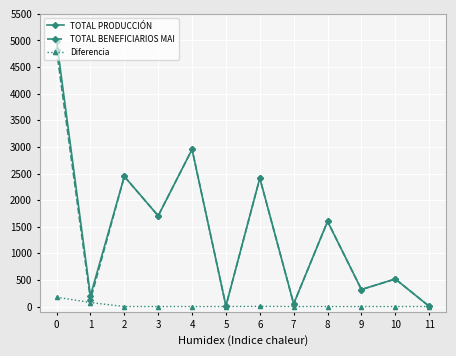

What is the maximum value shown in the chart?

4996